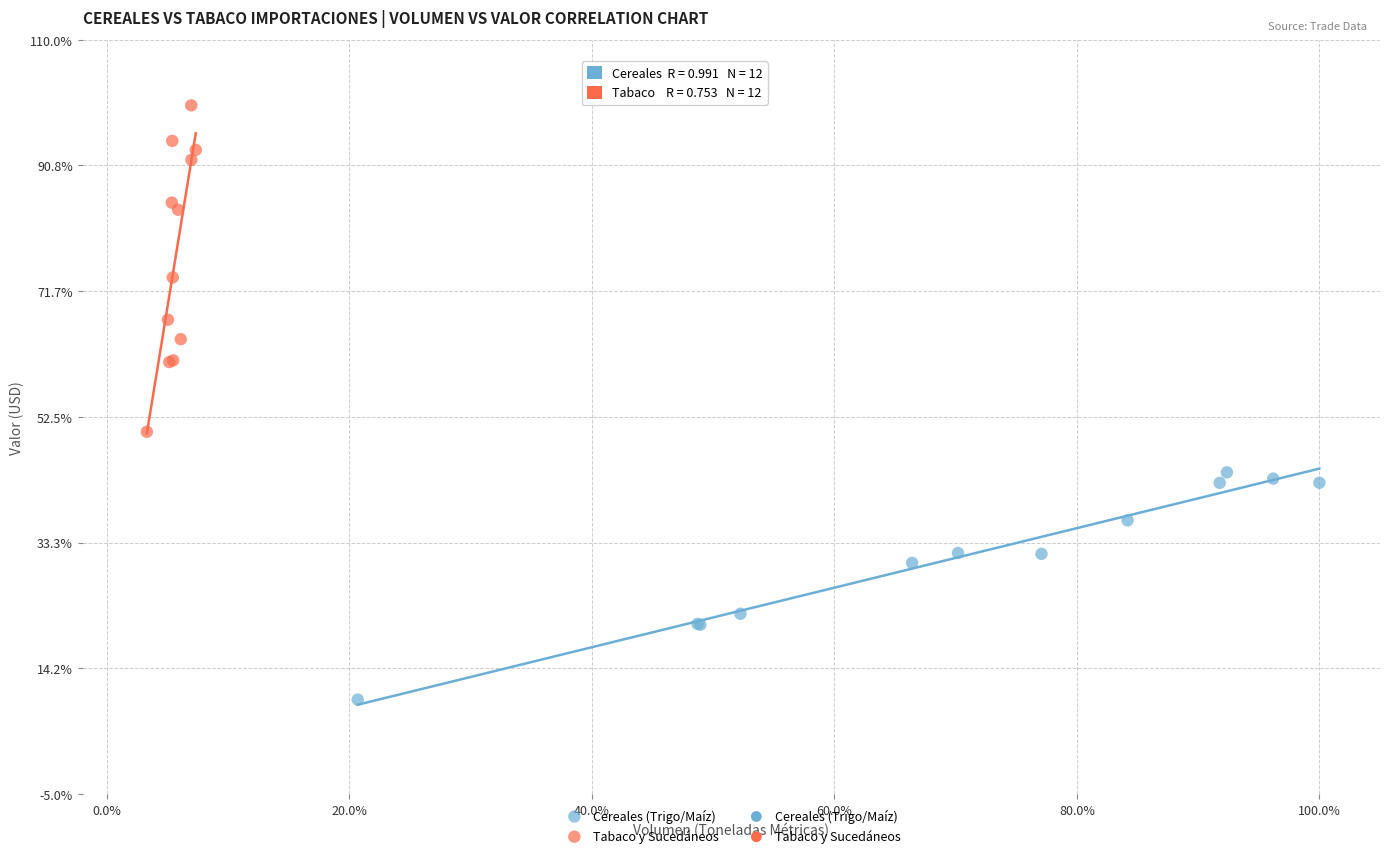

Which series reaches the minimum Y coordinate?

Cereales (Trigo/Maíz)